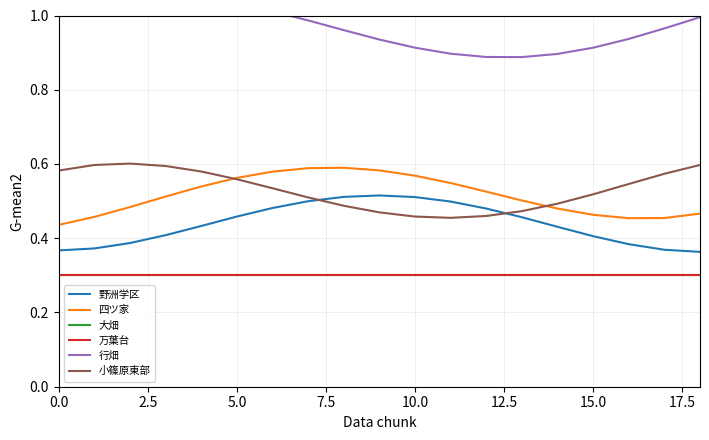

How many lines are shown in the chart?

6